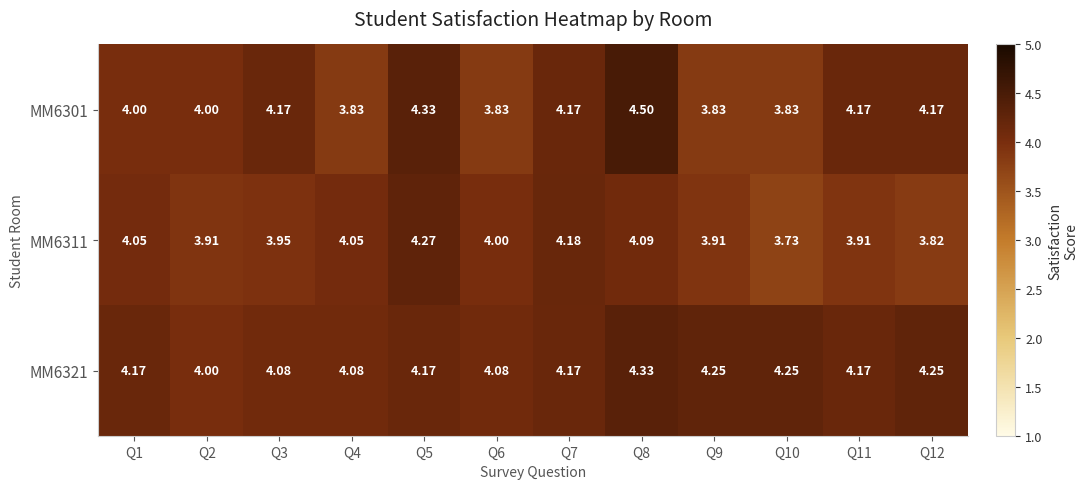

Is the value of MM6321 at Q10 greater than the value of MM6301 at Q9?

Yes